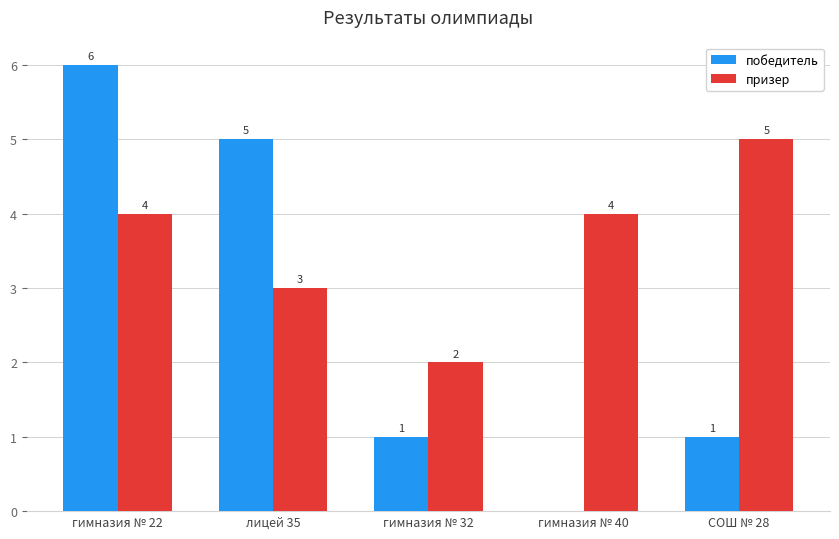

What is the maximum value for победитель?

6